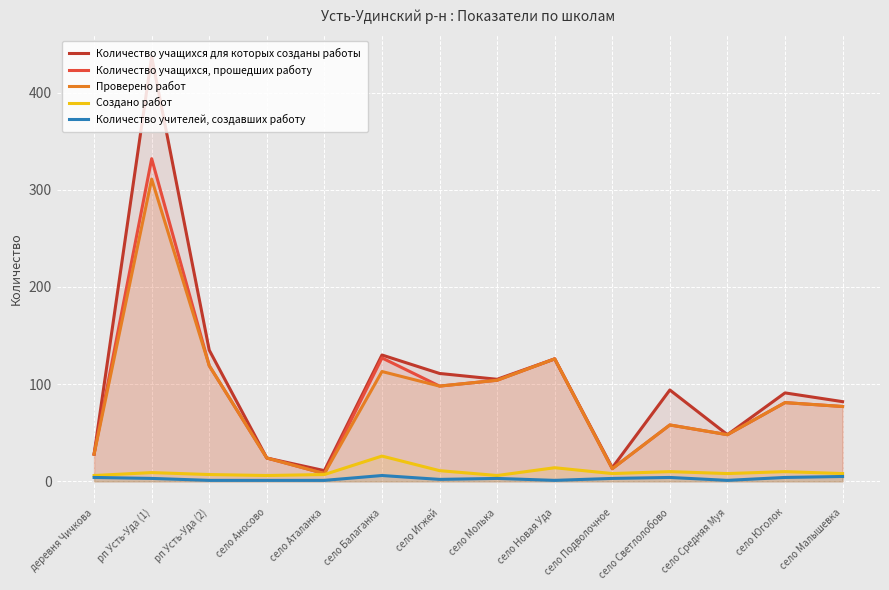

What is the difference between the second highest and second lowest values in the Количество учащихся для которых созданы работы series?

121